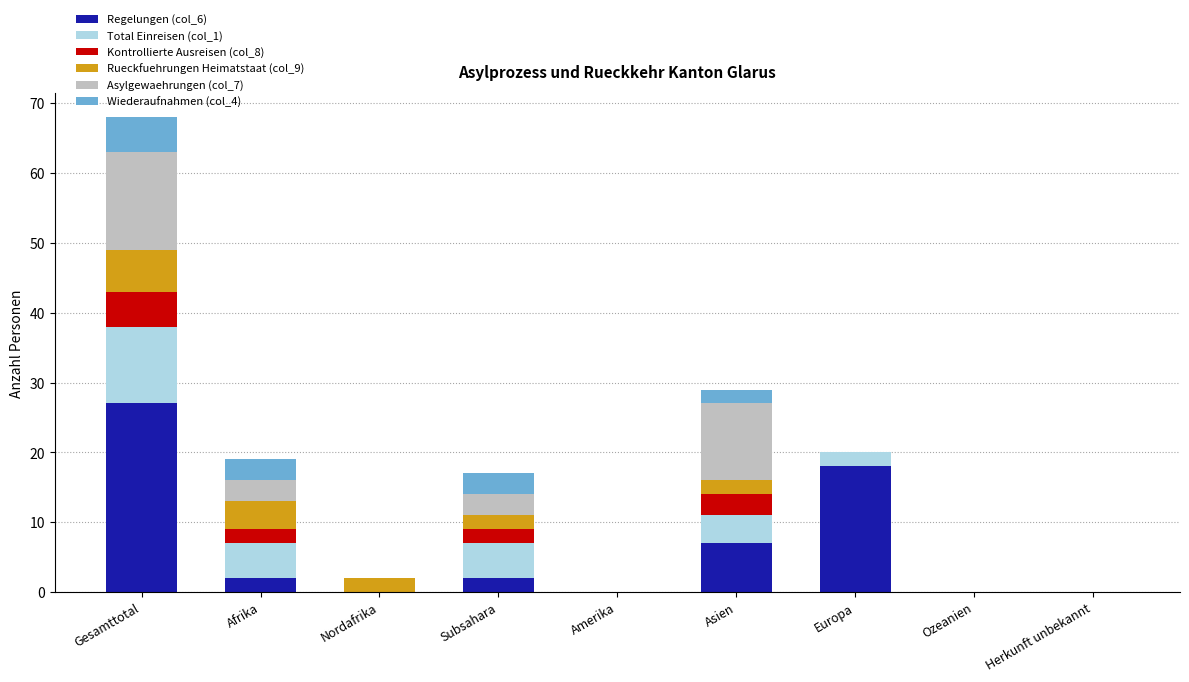

Which category has the highest value in the Regelungen (col_6) series?

Gesamttotal